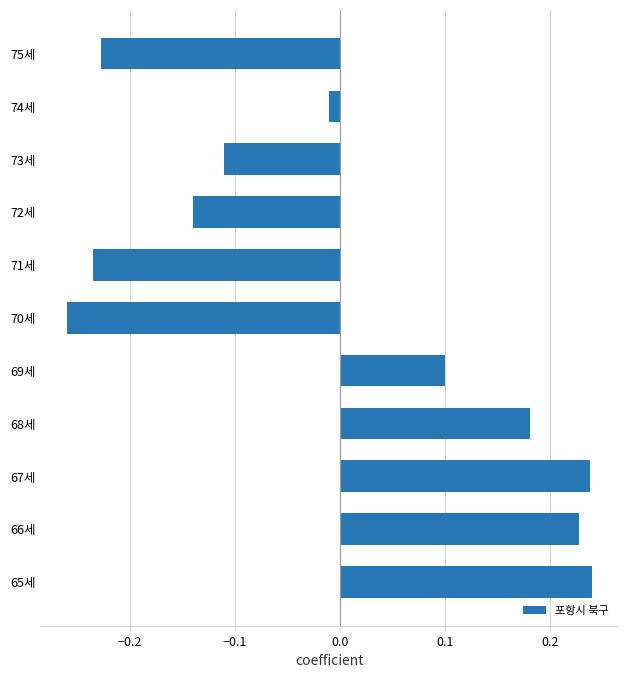

Which has a higher value, 73세 or 67세?

67세